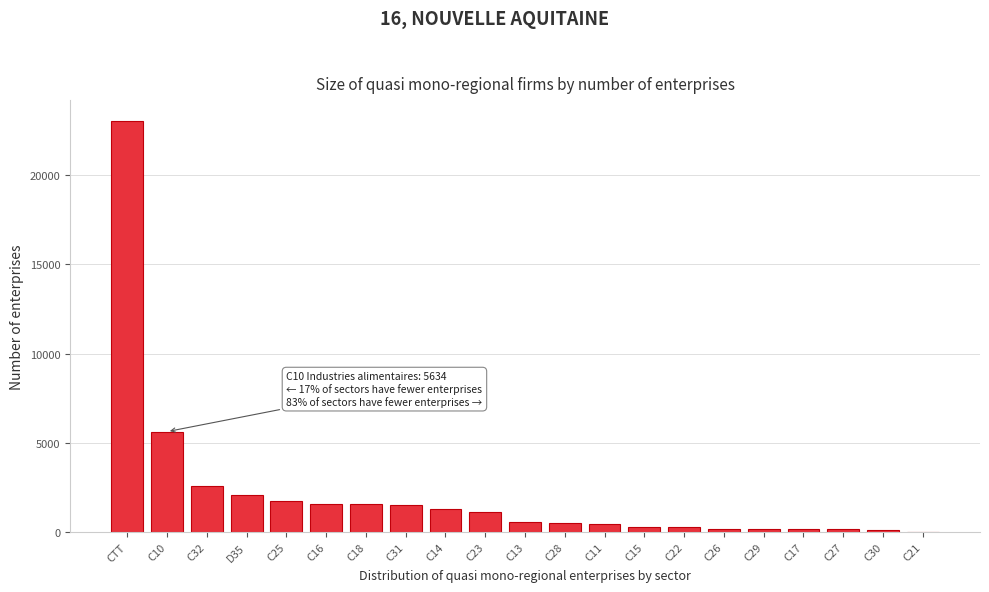

What is the ratio of the value at C16 to the value at C18?

1.0